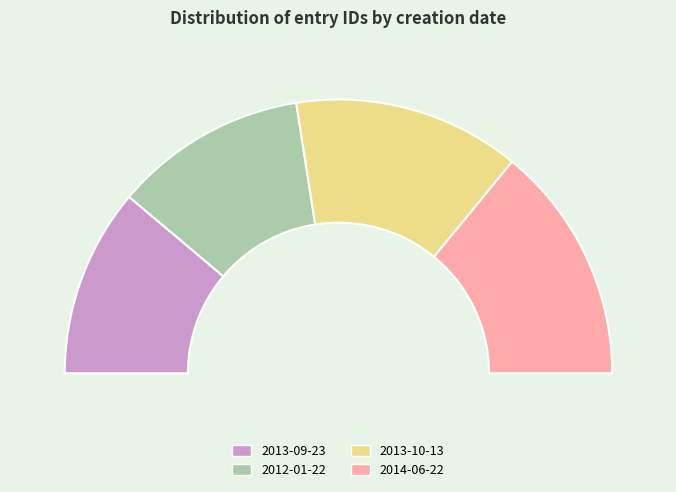

Is there a majority slice in this chart?

No